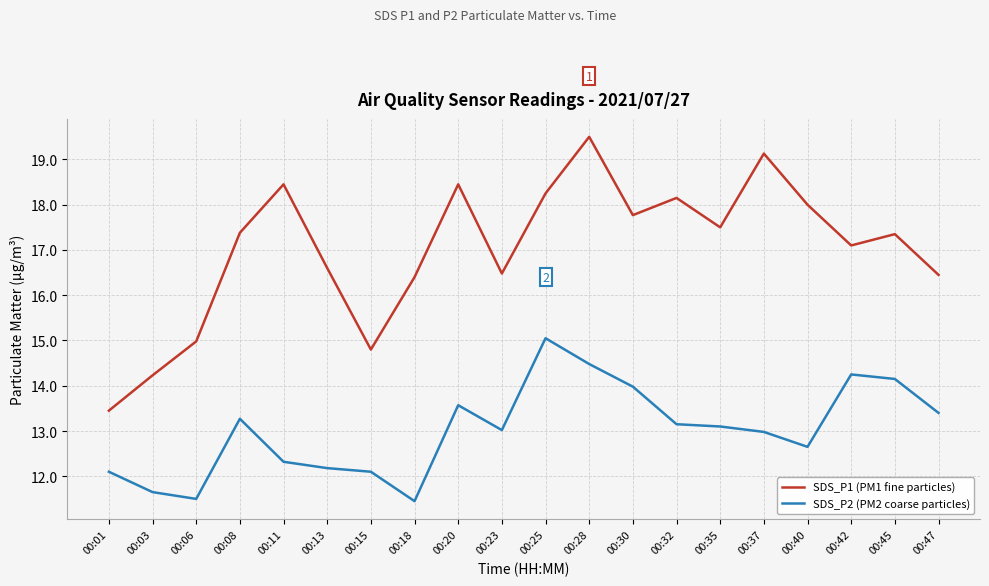

True or false: SDS_P1 (PM1 fine particles) has more than 2 interior local peaks.

True